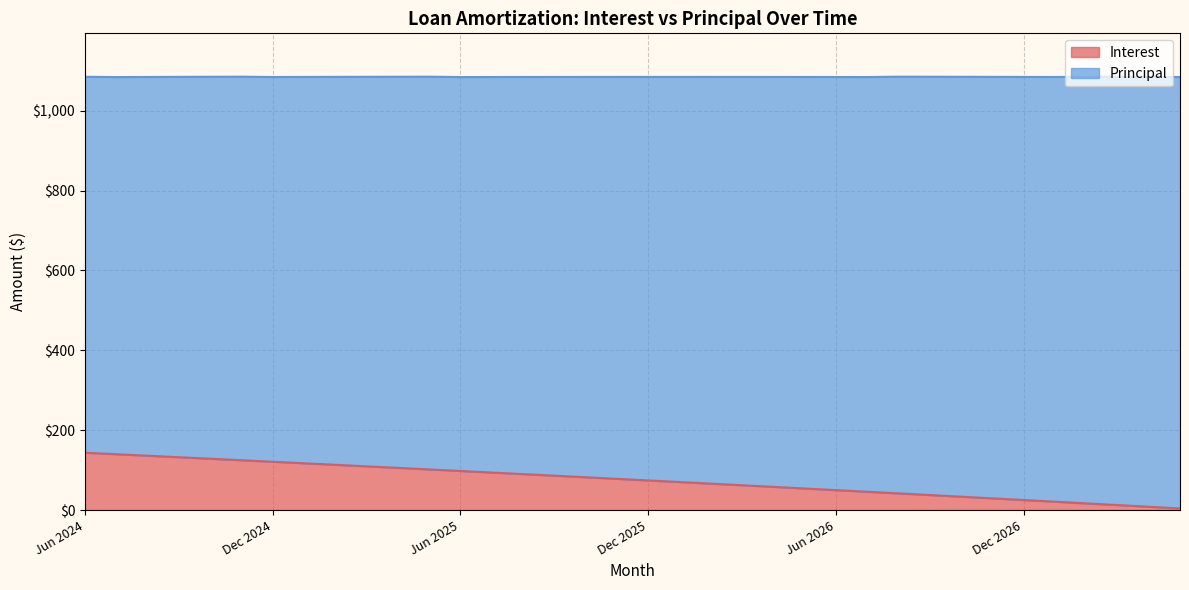

What is the minimum value shown in the chart?

4.3